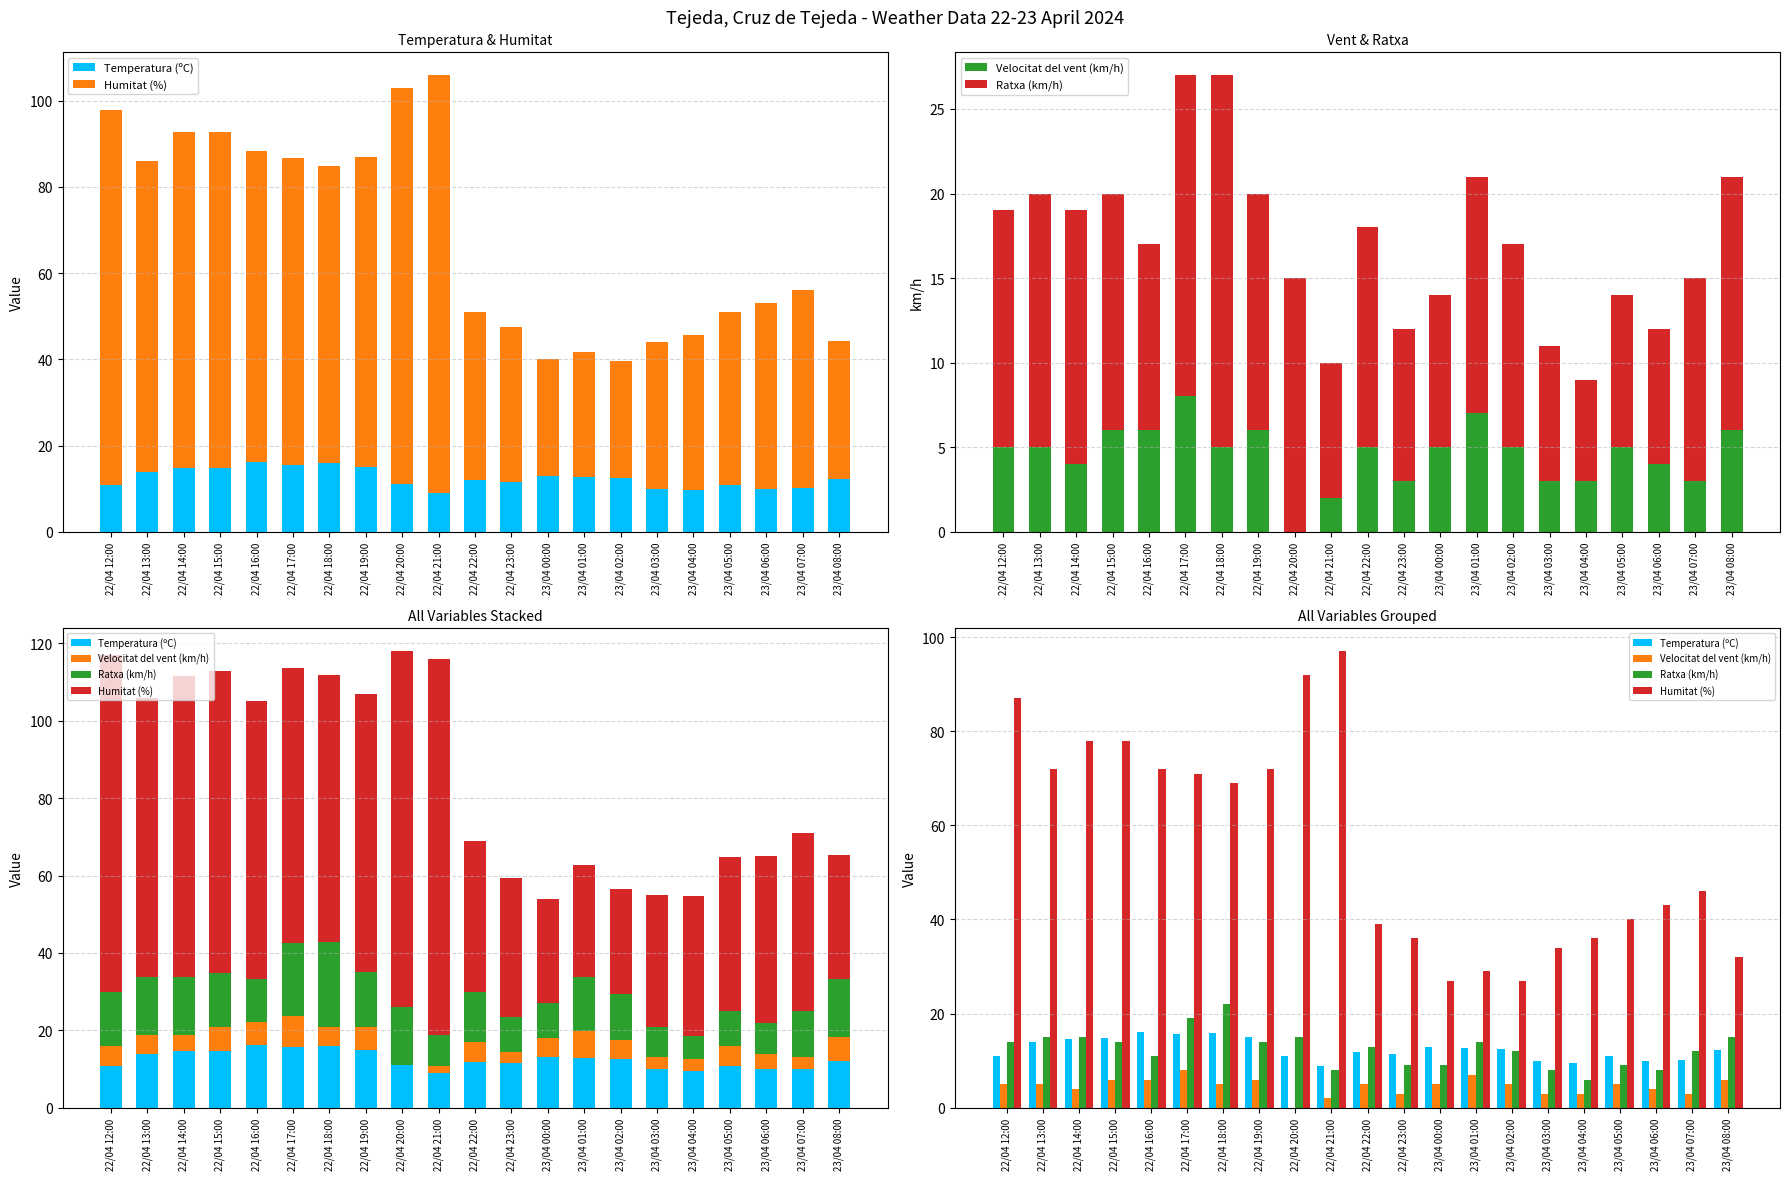

Is it true that Temperatura (ºC) equals 9.6 at 23/04 04:00?

True